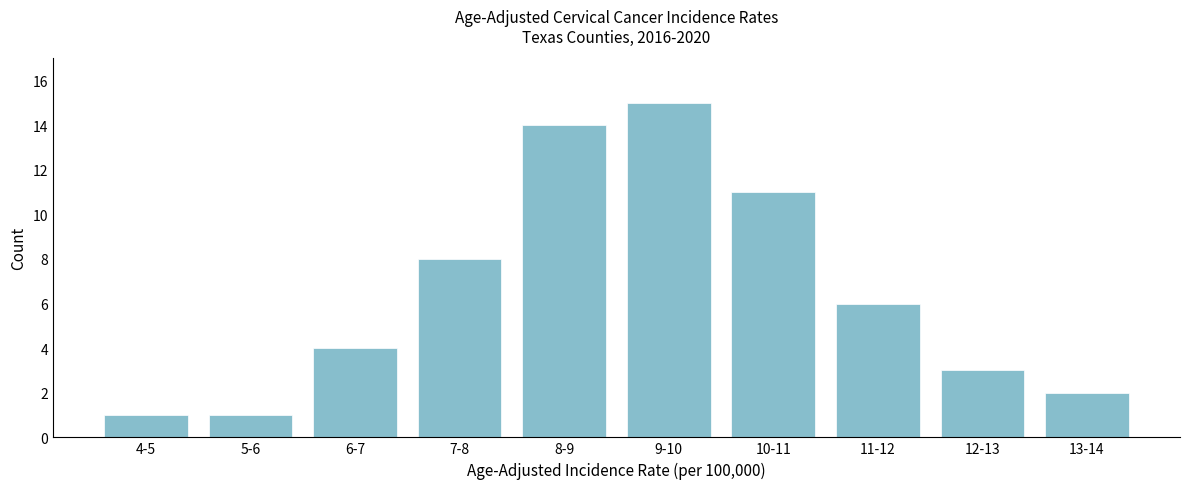

Reading left to right, transcribe all the data shown in this chart.

4-5=1	5-6=1	6-7=4	7-8=8	8-9=14	9-10=15	10-11=11	11-12=6	12-13=3	13-14=2